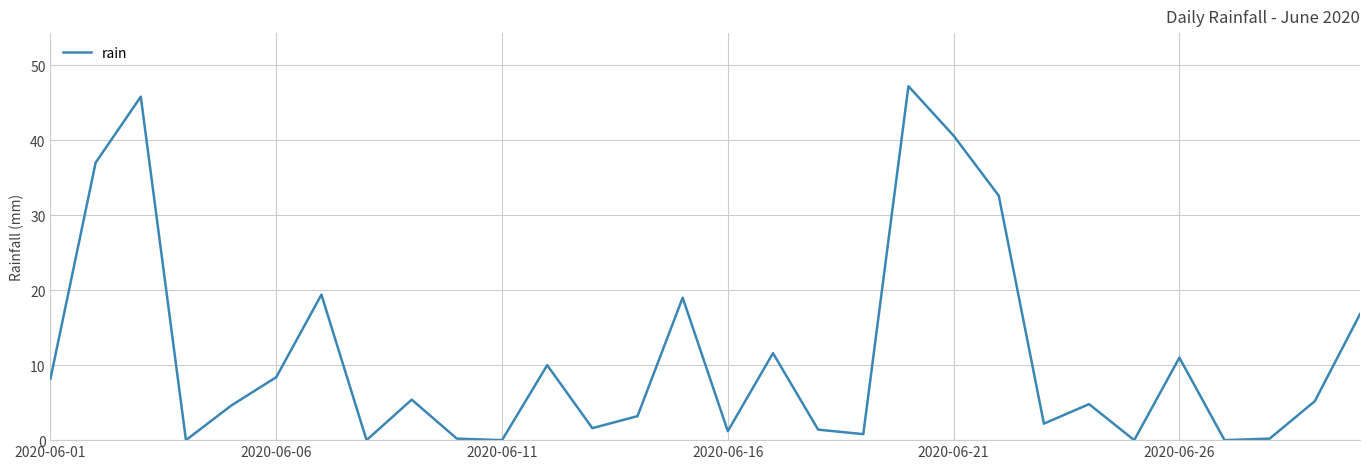

What is the difference between the maximum and minimum values?

47.2